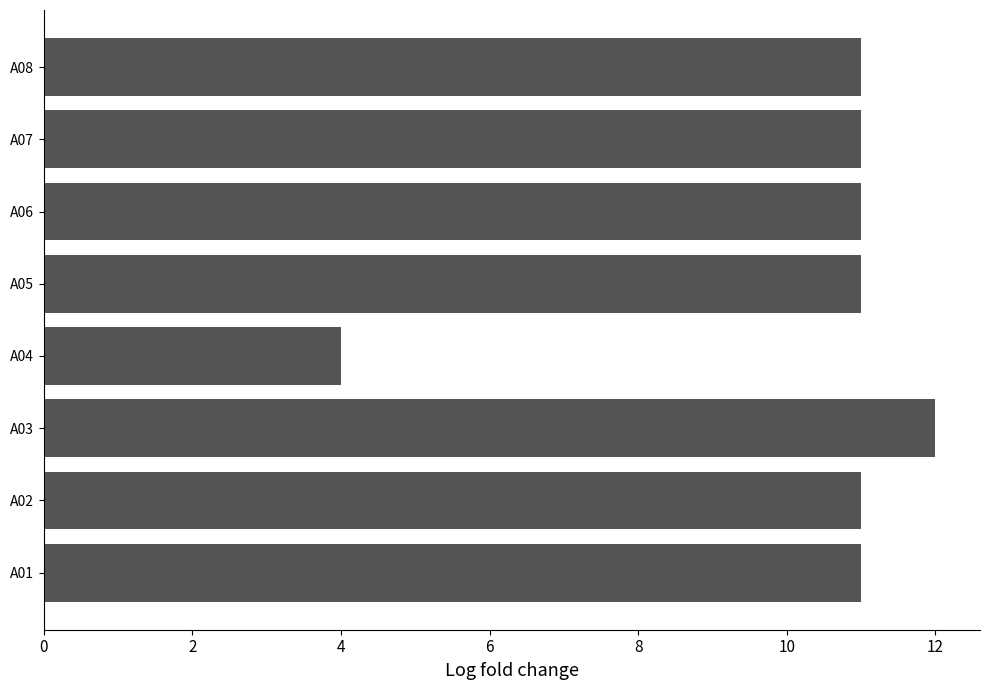

Which has a higher value, A04 or A03?

A03